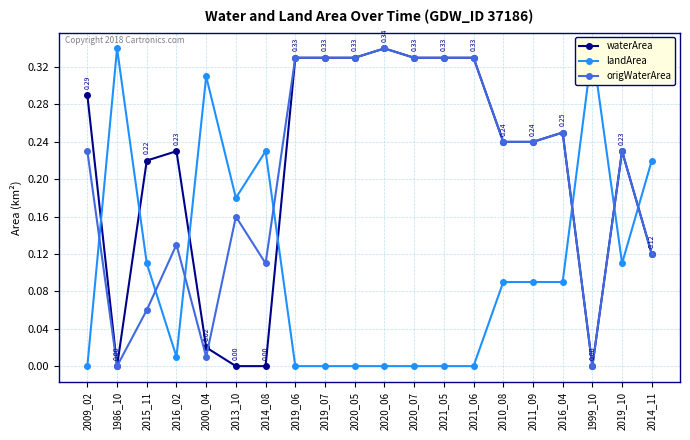

How many intersections are there between landArea and origWaterArea?

7